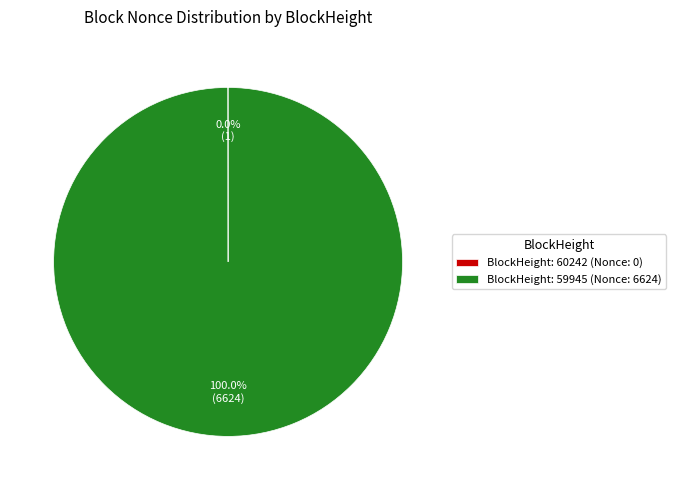

Which slice represents more than half of the pie?

BlockHeight: 59945 (Nonce: 6624)